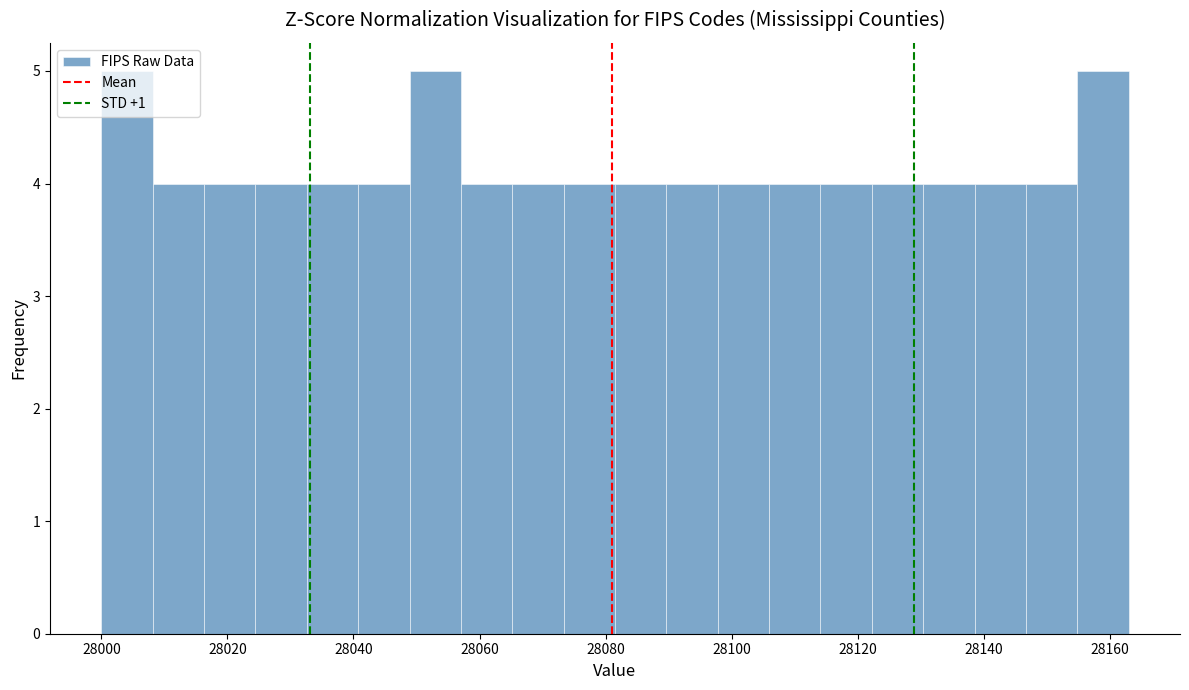

Reading left to right, transcribe this chart: for each bar, give the range it covers on the x-axis and its height. Neither the bar edges nor the heights are printed on the chart, so give them approximately, as read against the axes.

28000 to 28008: 5
28008 to 28016: 4
28016 to 28024: 4
28024 to 28032: 4
28032 to 28040: 4
28040 to 28048: 4
28048 to 28058: 5
28058 to 28066: 4
28066 to 28074: 4
28074 to 28082: 4
28082 to 28090: 4
28090 to 28098: 4
28098 to 28106: 4
28106 to 28114: 4
28114 to 28122: 4
28122 to 28130: 4
28130 to 28138: 4
28138 to 28146: 4
28146 to 28154: 4
28154 to 28164: 5